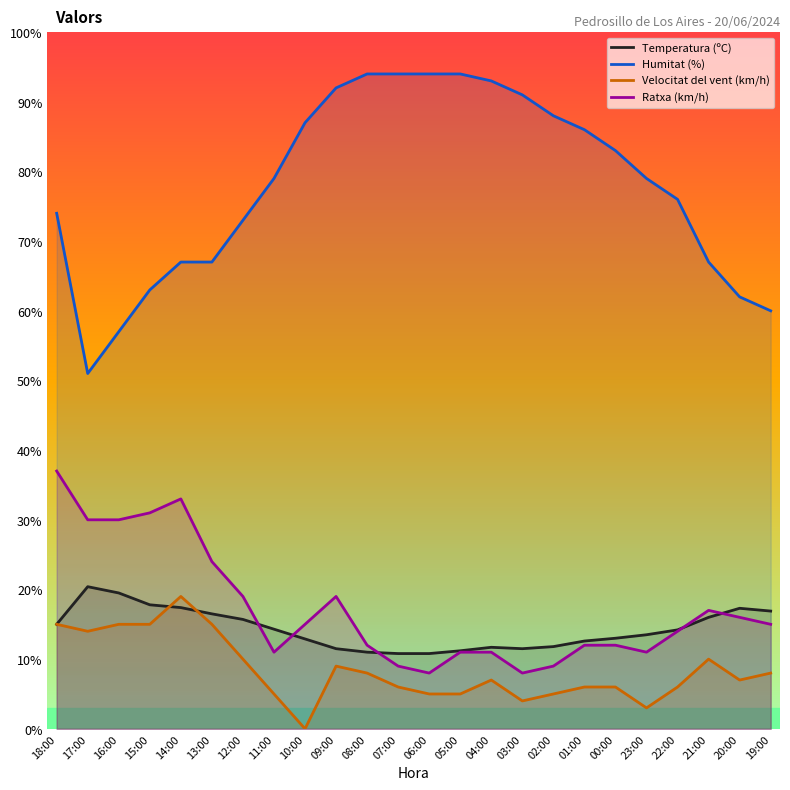

Does the chart display data point markers on the line(s)?

No